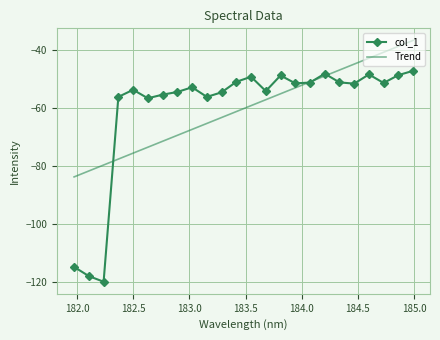

Rank the series by their maximum value, from highest to lowest.

Trend, col_1